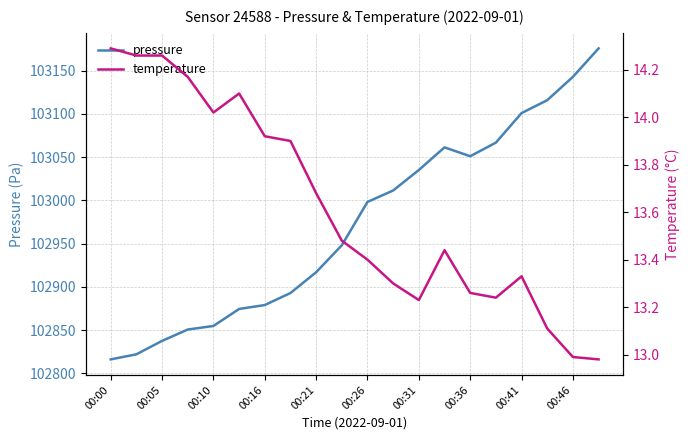

Is this an area chart (filled region under the line)?

No